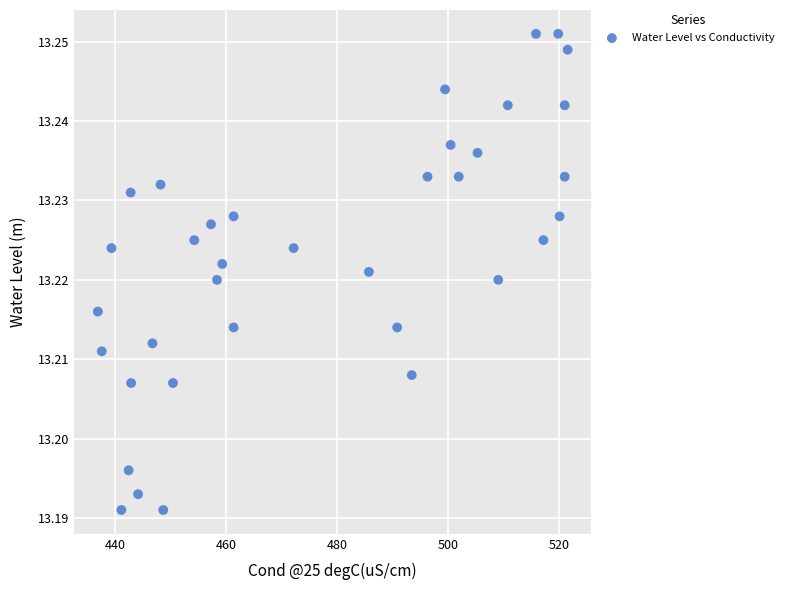

What is the range of X values (max minus min)?

84.6